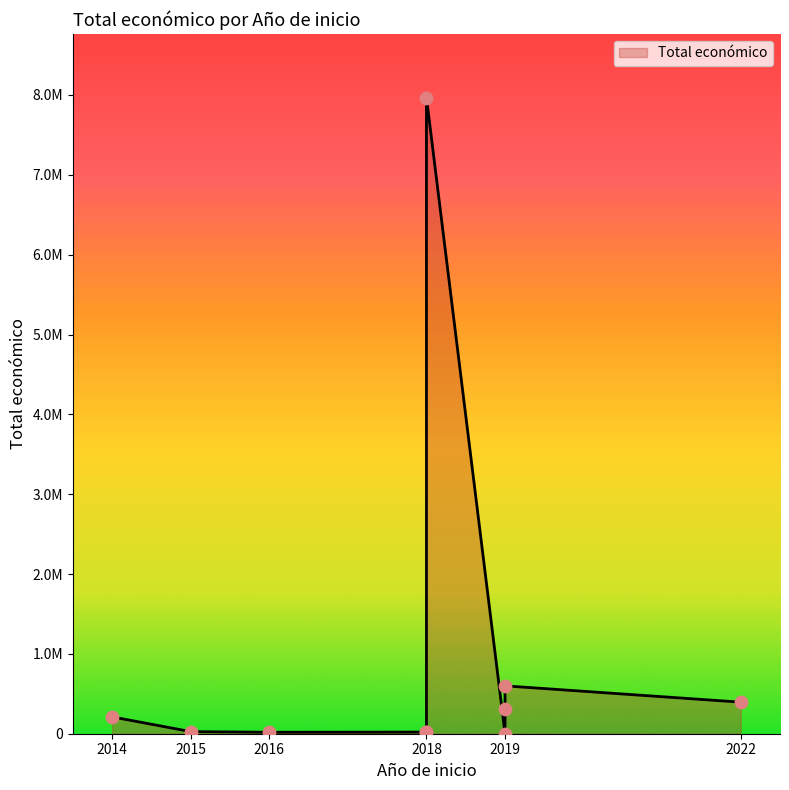

Which has a higher value, 2014 or 2019?

2019